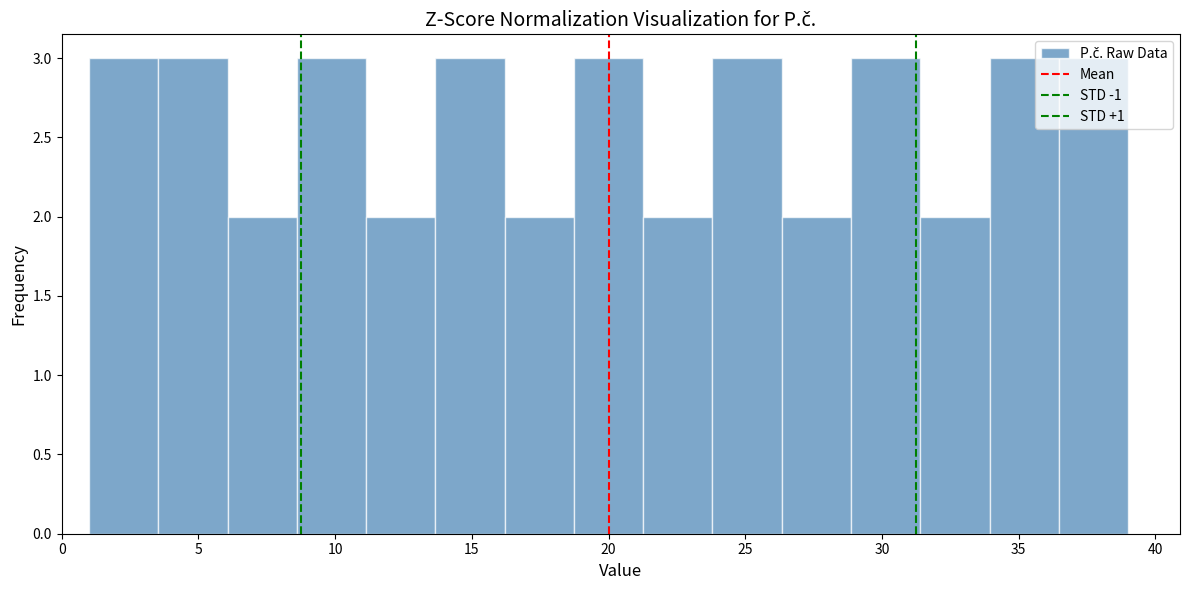

Reading left to right, list every bar in this chart as the range it spans on the x-axis followed by its height. Neither the bar edges nor the heights are printed on the chart, so give them approximately, as read against the axes.

1.0 to 3.5: 3
3.5 to 6.0: 3
6.0 to 8.5: 2
8.5 to 11.0: 3
11.0 to 13.5: 2
13.5 to 16.0: 3
16.0 to 18.5: 2
18.5 to 21.5: 3
21.5 to 24.0: 2
24.0 to 26.5: 3
26.5 to 29.0: 2
29.0 to 31.5: 3
31.5 to 34.0: 2
34.0 to 36.5: 3
36.5 to 39.0: 3